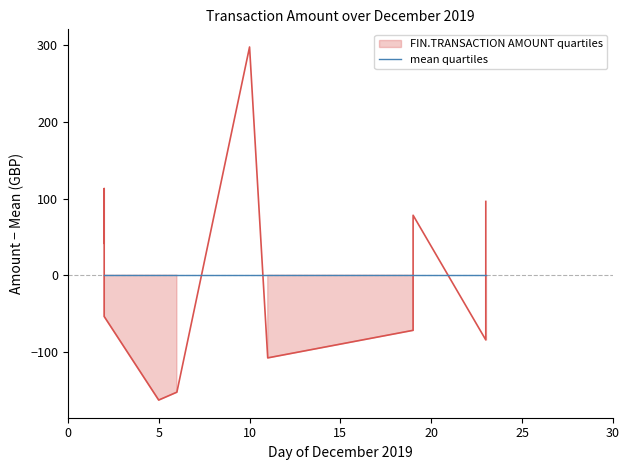

What is the change in value from 05/12 to 23/12?

+259.0